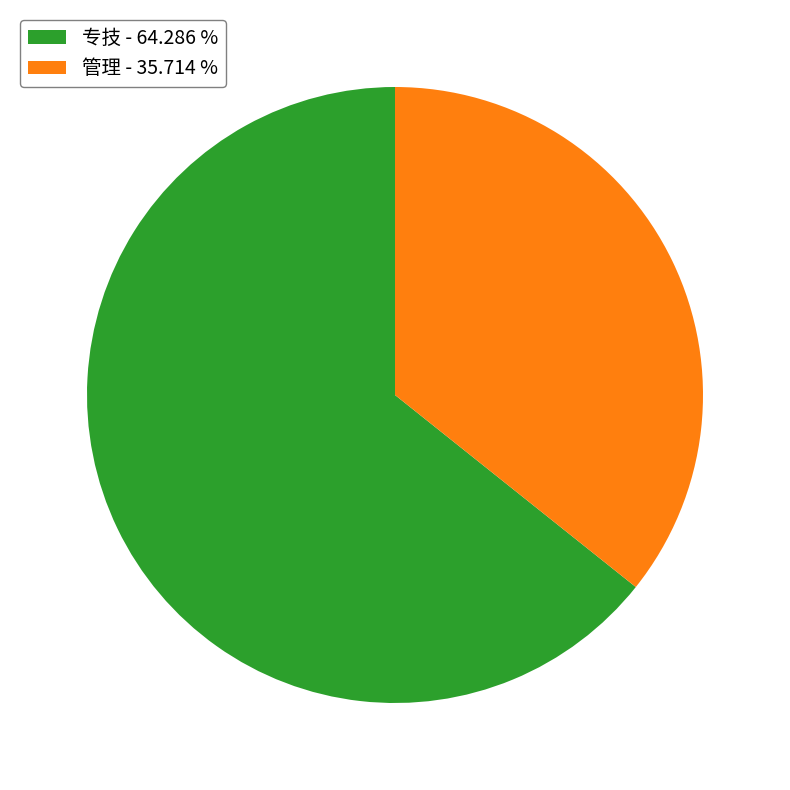

Rank the categories by value from highest to lowest.

专技, 管理